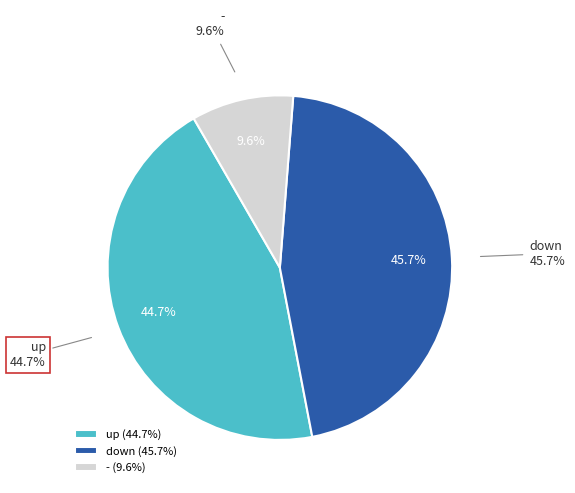

The - slice represents 17% of the pie. True or false?

False